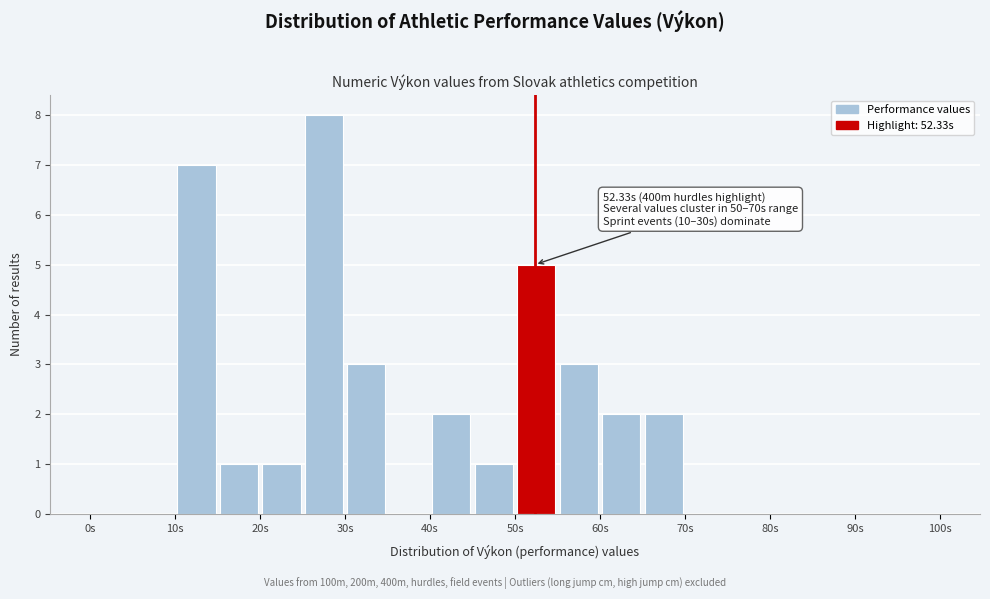

Over which range of the x-axis is the bar tallest?

25 to 30